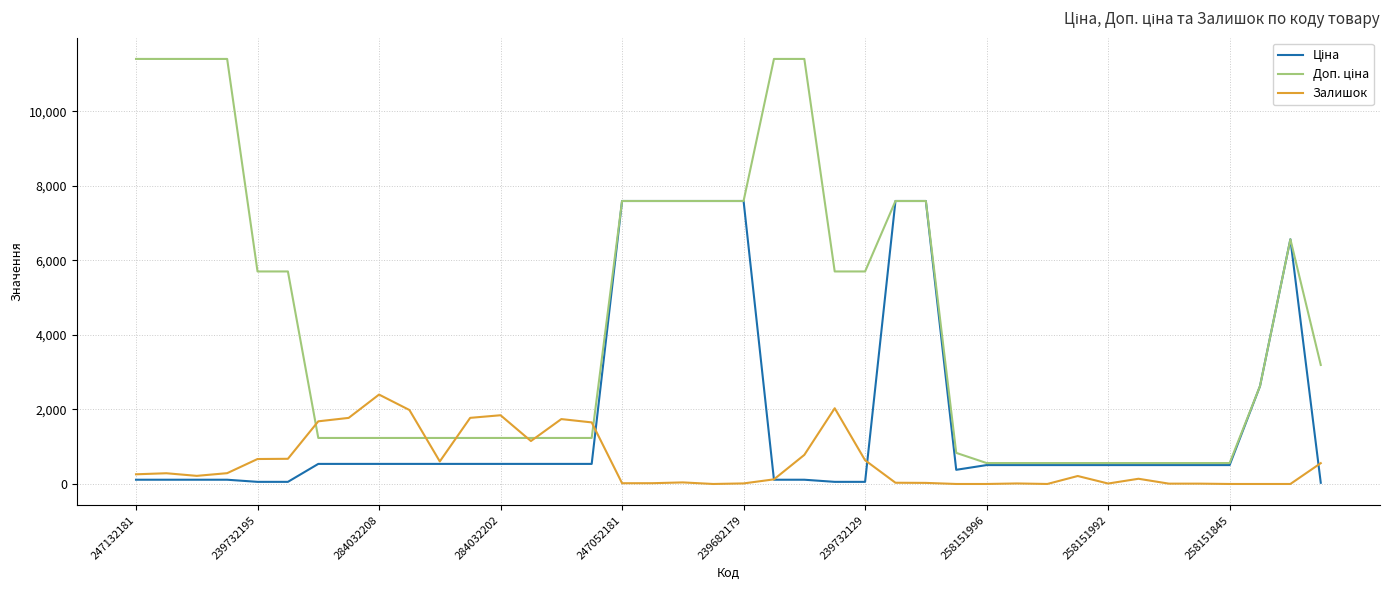

Does the chart display data point markers on the line(s)?

No